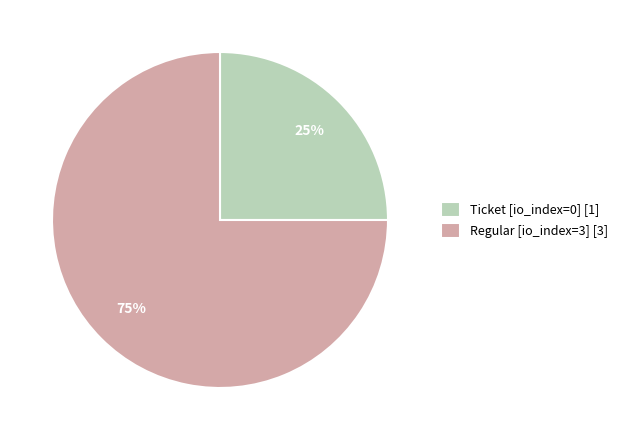

To the nearest percent, what is the average slice percentage?

50%